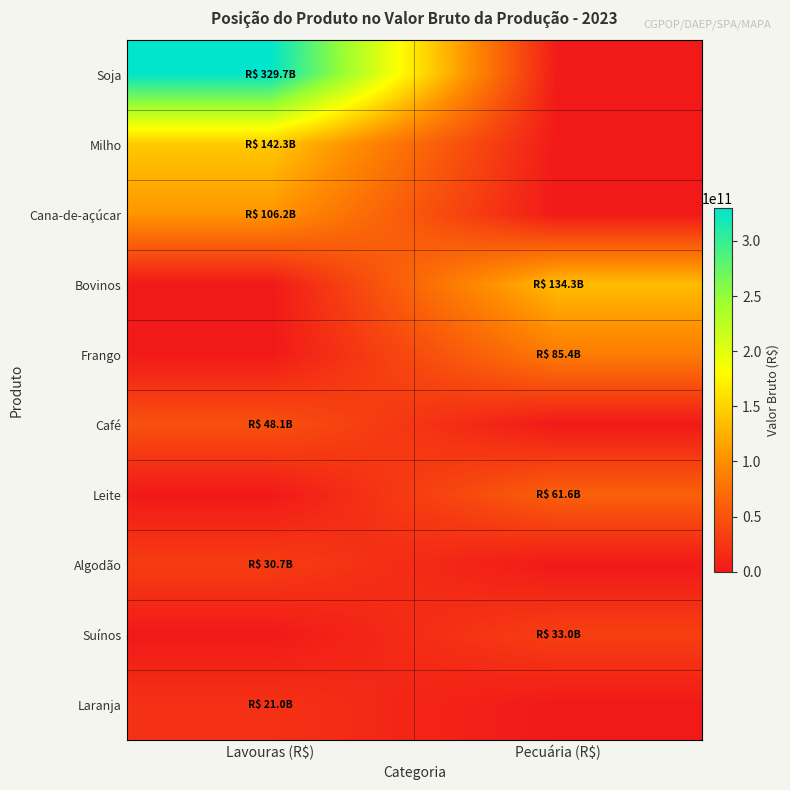

Reading left to right, what are all the values shown in this chart?

Soja: Lavouras (R$)=329734472748.3	Pecuária (R$)=0.0
Milho: Lavouras (R$)=142331806460.2	Pecuária (R$)=0.0
Cana-de-açúcar: Lavouras (R$)=106232565575.9	Pecuária (R$)=0.0
Bovinos: Lavouras (R$)=0.0	Pecuária (R$)=134310360030.7
Frango: Lavouras (R$)=0.0	Pecuária (R$)=85384019753.9
Café: Lavouras (R$)=48061927487.3	Pecuária (R$)=0.0
Leite: Lavouras (R$)=0.0	Pecuária (R$)=61570875438.5
Algodão: Lavouras (R$)=30693645395.7	Pecuária (R$)=0.0
Suínos: Lavouras (R$)=0.0	Pecuária (R$)=33014511336.0
Laranja: Lavouras (R$)=20984234865.7	Pecuária (R$)=0.0